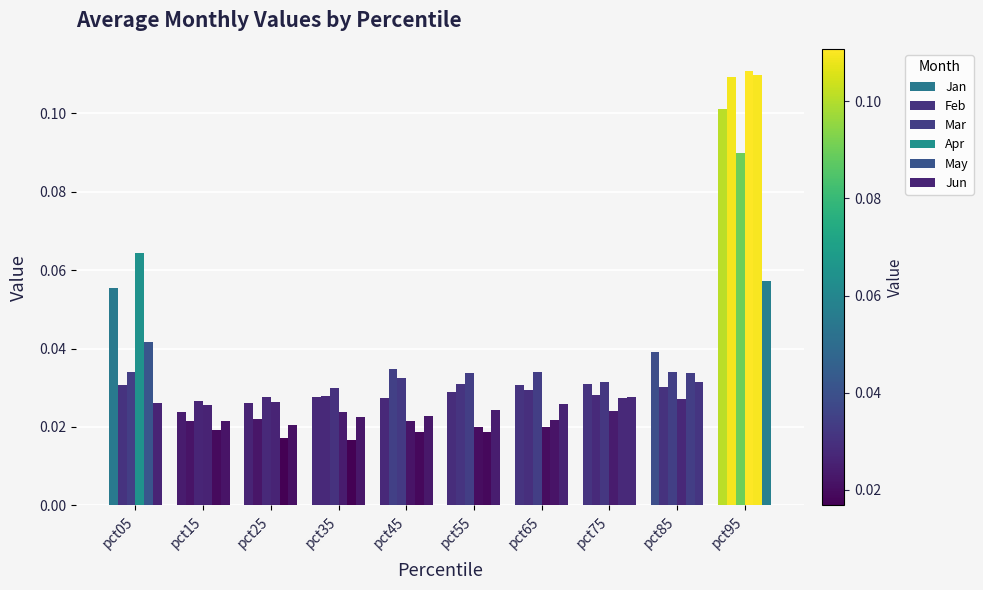

Reading right to left, list all the values displayed in this chart.

Jan: 0.1	0.0	0.0	0.0	0.0	0.0	0.0	0.0	0.0	0.1
Feb: 0.1	0.0	0.0	0.0	0.0	0.0	0.0	0.0	0.0	0.0
Mar: 0.1	0.0	0.0	0.0	0.0	0.0	0.0	0.0	0.0	0.0
Apr: 0.1	0.0	0.0	0.0	0.0	0.0	0.0	0.0	0.0	0.1
May: 0.1	0.0	0.0	0.0	0.0	0.0	0.0	0.0	0.0	0.0
Jun: 0.1	0.0	0.0	0.0	0.0	0.0	0.0	0.0	0.0	0.0